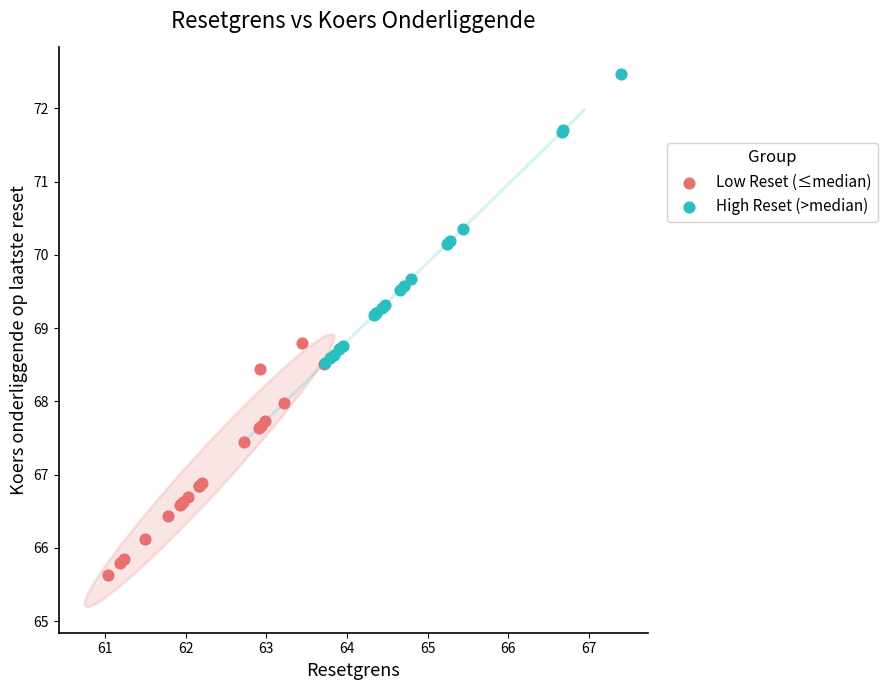

Which series reaches the minimum Y coordinate?

Low Reset (≤median)